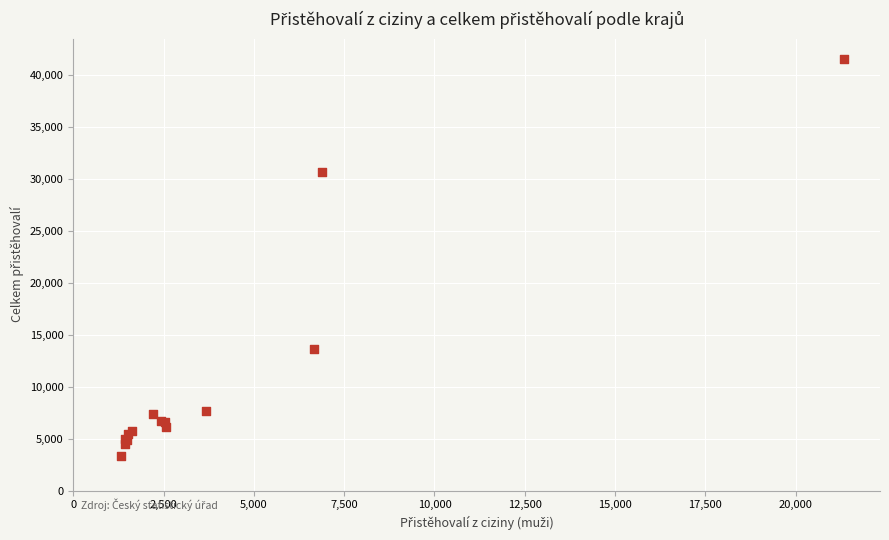

What Y value in the scatter plot is closest to 22478?

30640